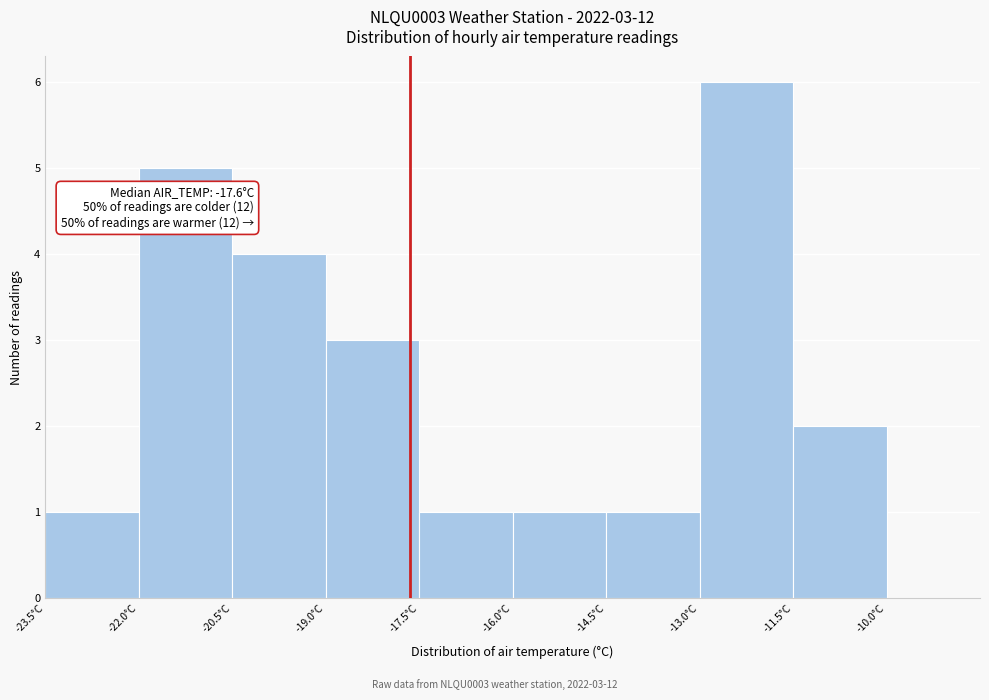

Which range on the x-axis has the tallest bar?

-13.0 to -11.5